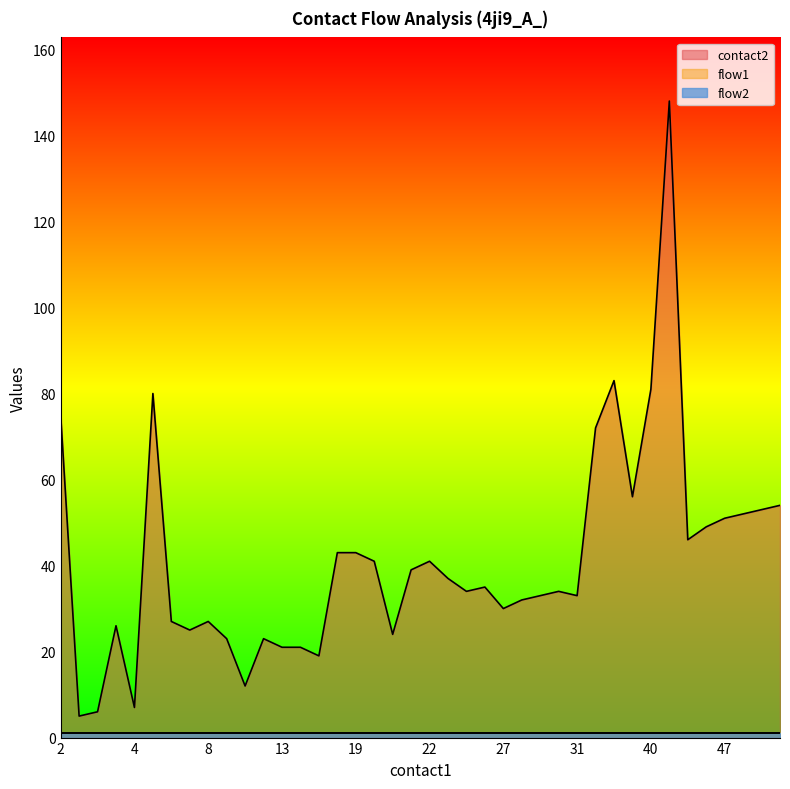

At which label is contact2 closest to 76?

2